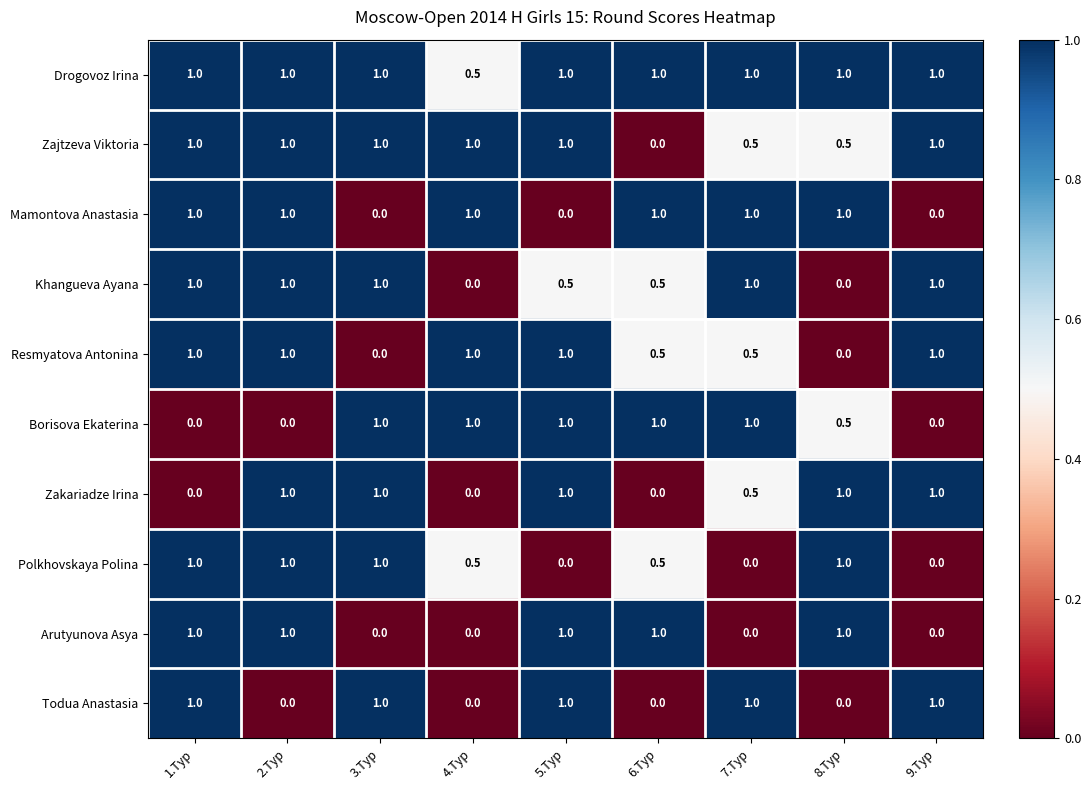

What is the maximum value shown in the chart?

1.0